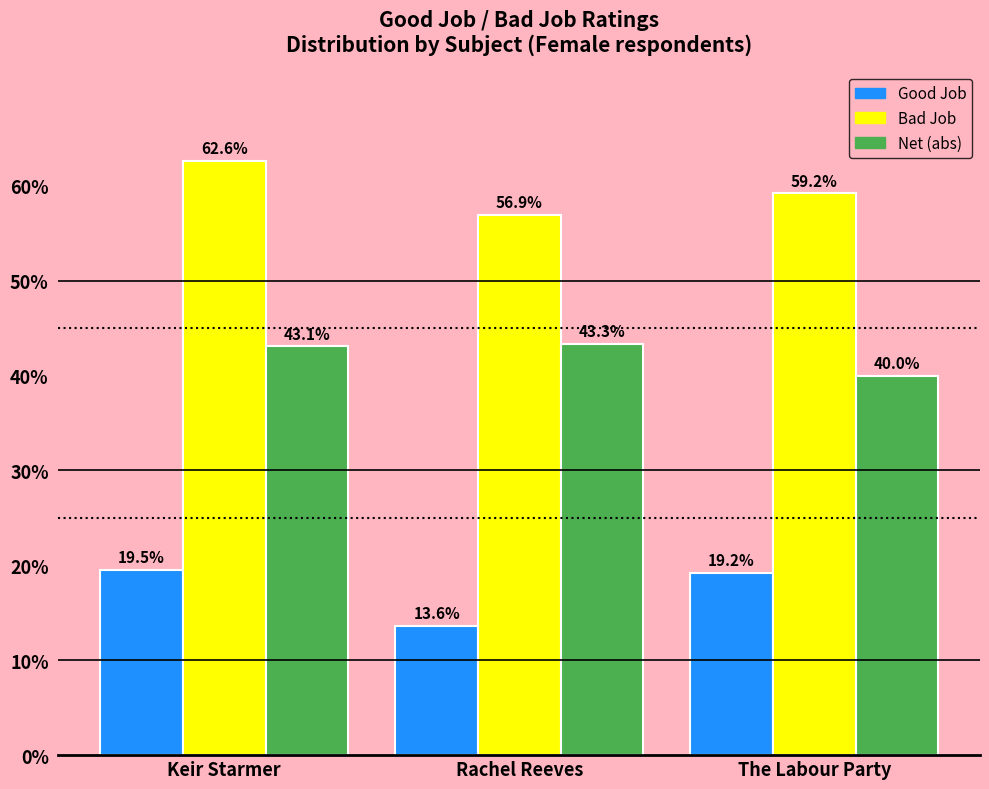

Reading left to right, what are all the values shown in this chart?

Good Job: Keir Starmer=19.5	Rachel Reeves=13.6	The Labour Party=19.2
Bad Job: Keir Starmer=62.6	Rachel Reeves=56.9	The Labour Party=59.2
Net (abs): Keir Starmer=43.1	Rachel Reeves=43.3	The Labour Party=40.0